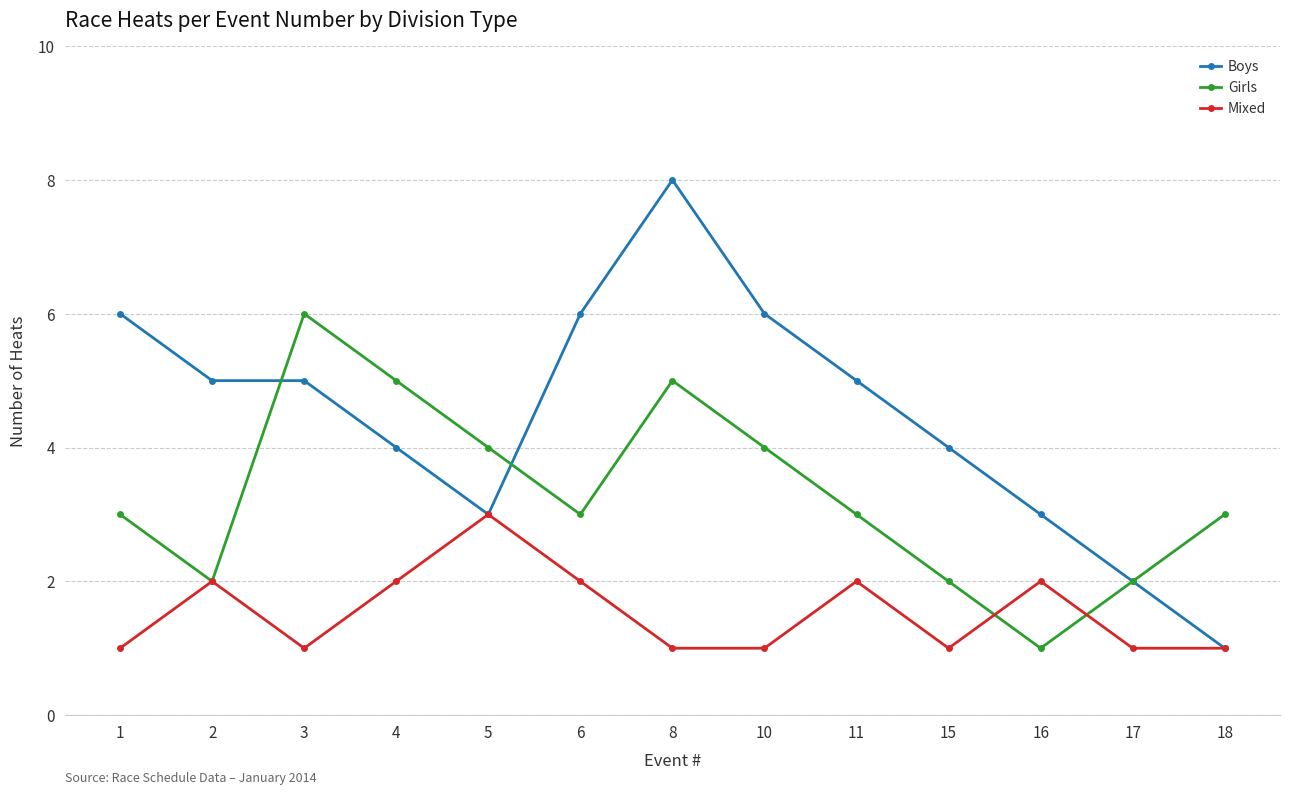

Between which two adjacent categories do Boys and Girls first intersect?

2 and 3